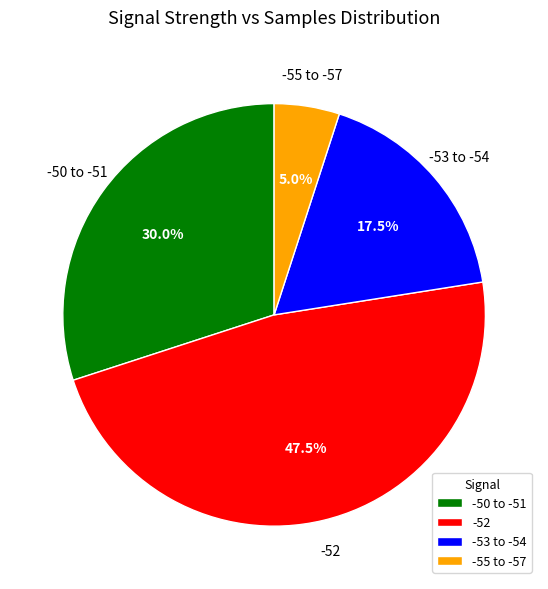

How many slices are in this pie chart?

4